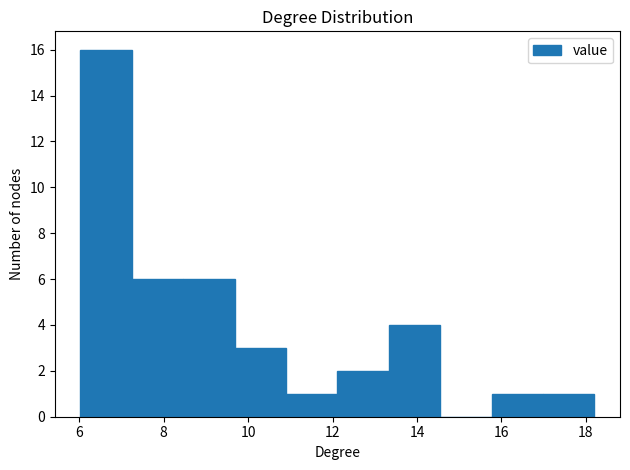

What is the height of the bar covering 6.0 to 7.2 on the x-axis? Neither the bar edges nor the heights are printed on the chart, so give them approximately, as read against the axes.

16